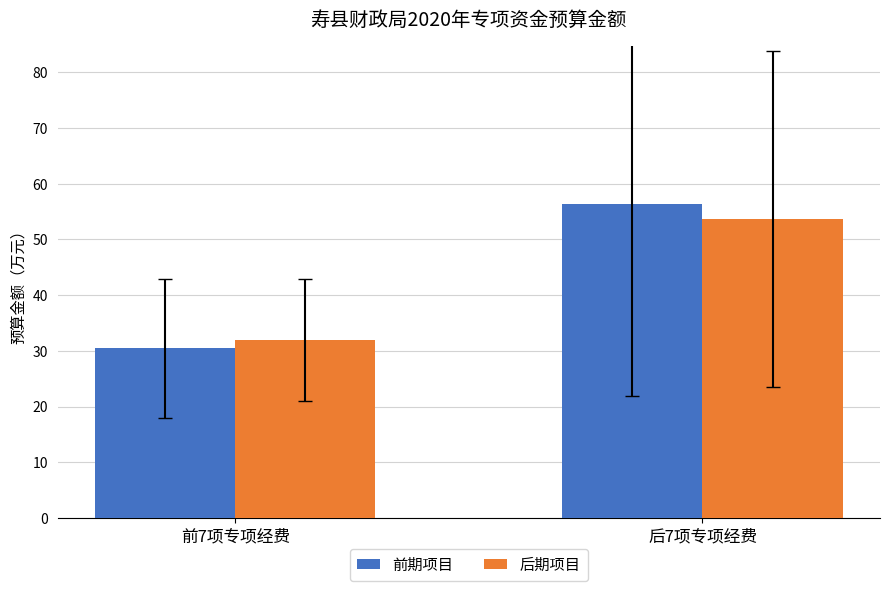

What is the average value of the 前期项目 series?

43.4